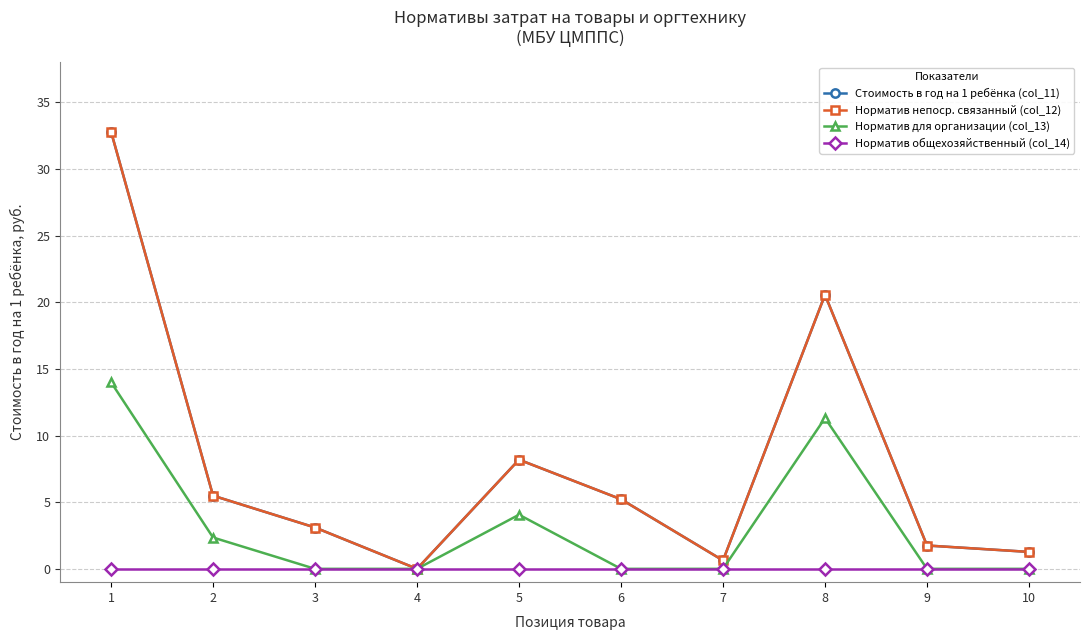

Is this an area chart (filled region under the line)?

No